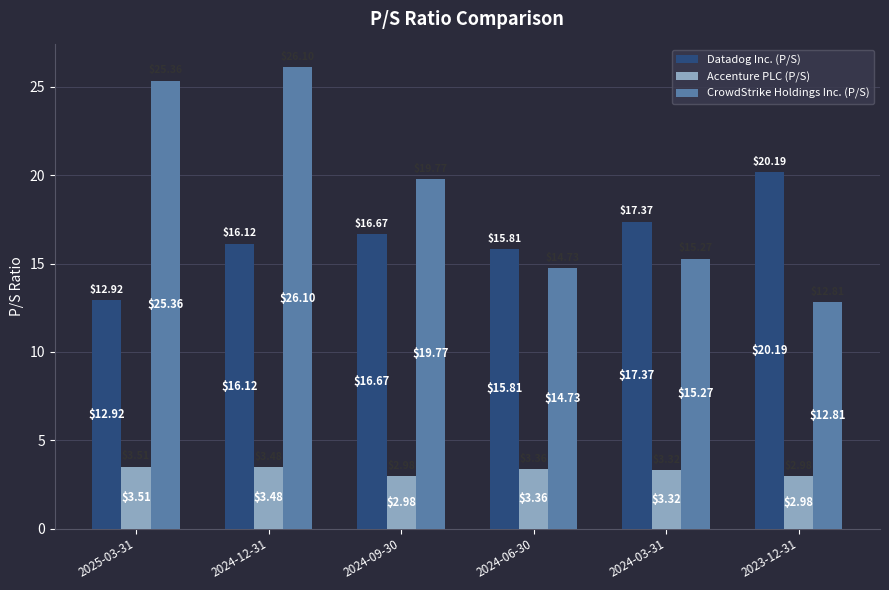

At which category is the sum across all series the highest?

2024-12-31